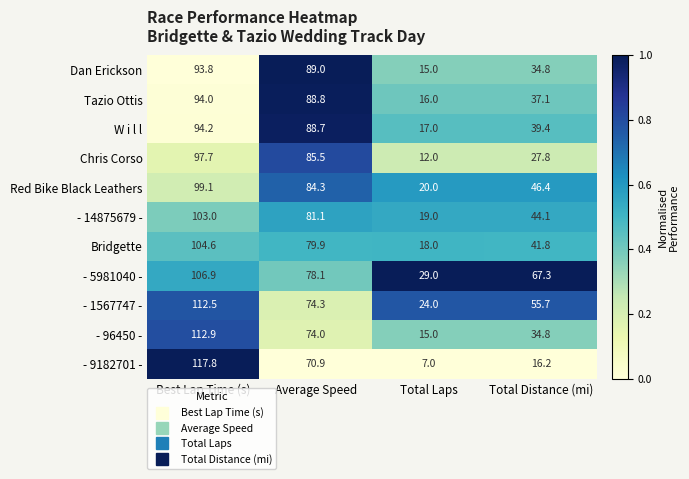

At which category is the sum across all series the highest?

Best Lap Time (s)